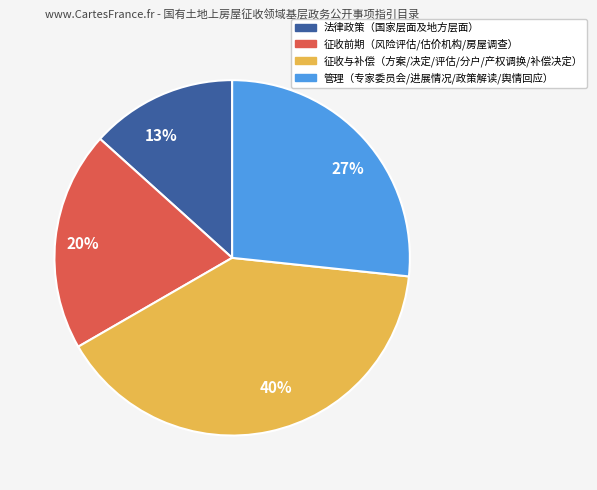

Which category has the smallest portion of the pie?

13%